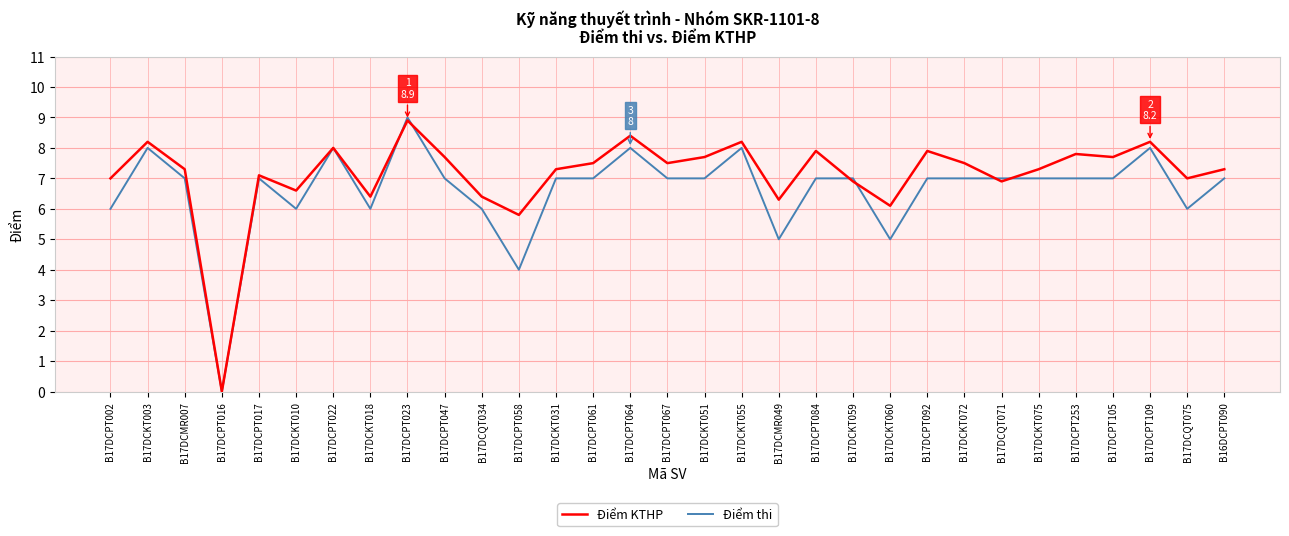

Rank the series by their maximum value, from lowest to highest.

Điểm KTHP, Điểm thi